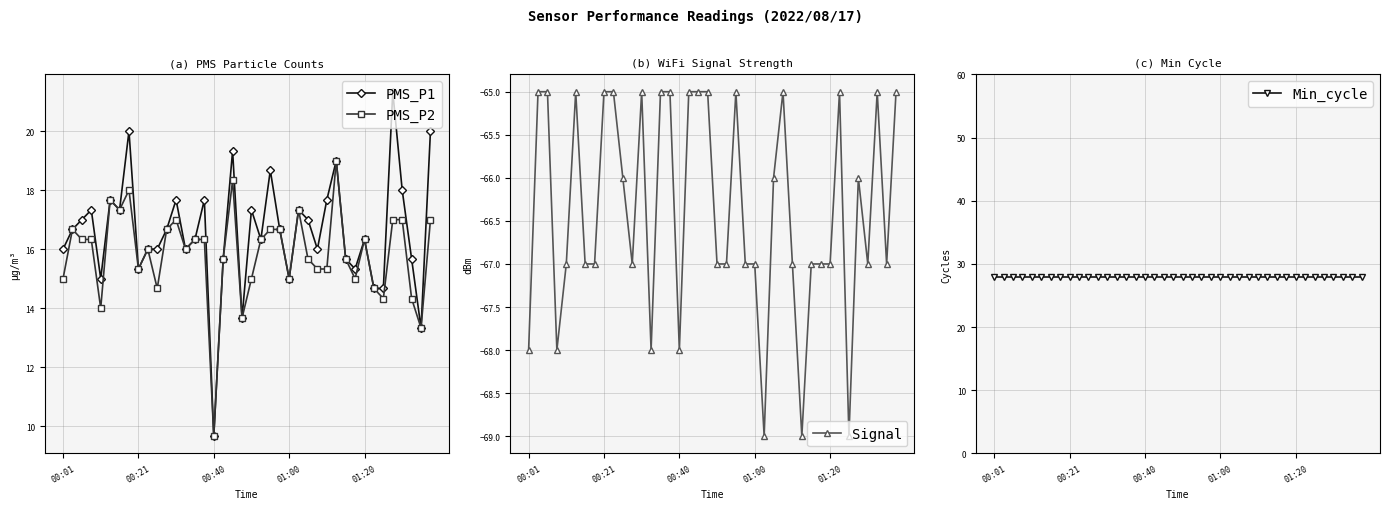

What is the sum of the PMS_P2 values at 6 and 30?

33.0